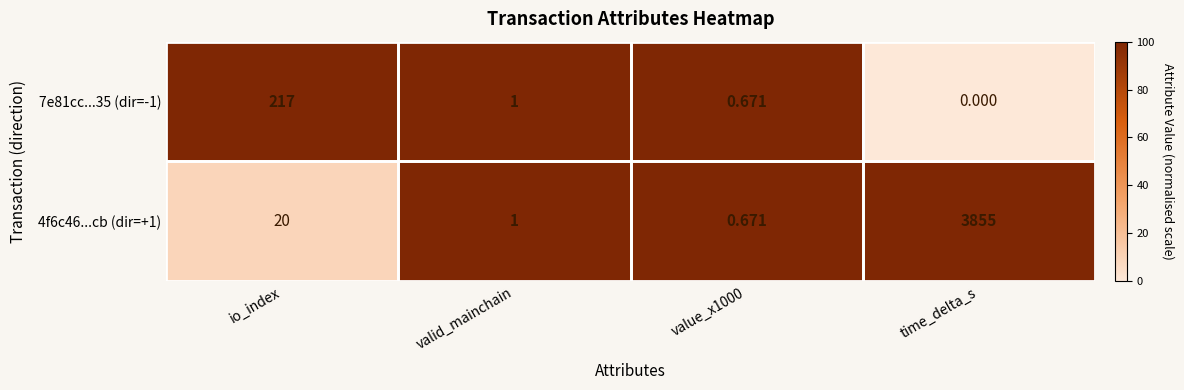

At which label does 7e81cc...35 (dir=-1) first exceed 1?

io_index